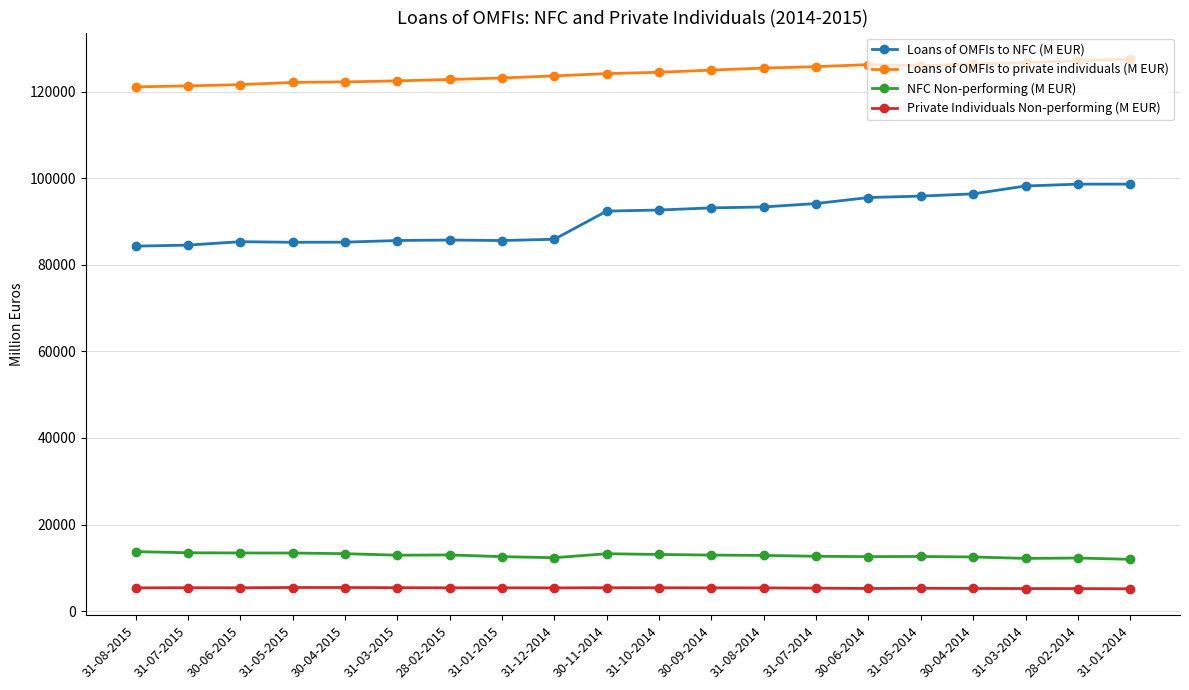

True or false: Loans of OMFIs to private individuals (M EUR) has more than 0 points higher than both neighbors.

True